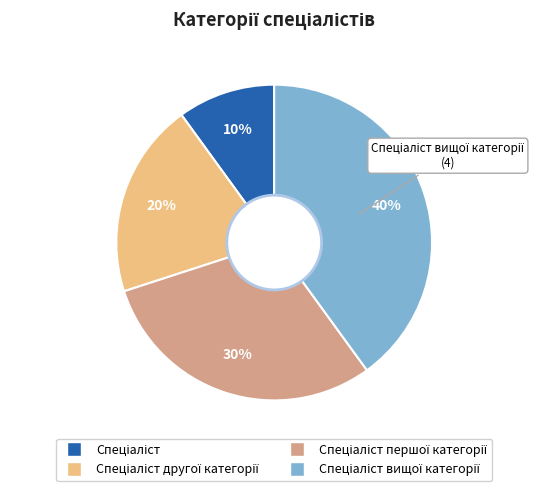

Does any single category account for the majority?

No